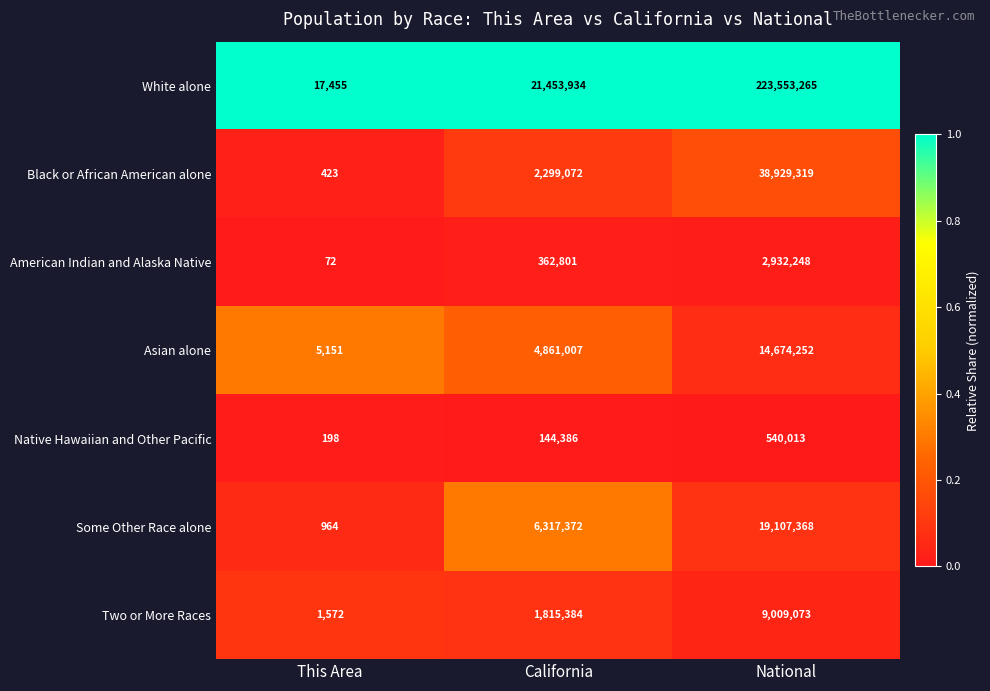

What is the sum of the Black or African American alone values at California and This Area?

2299495